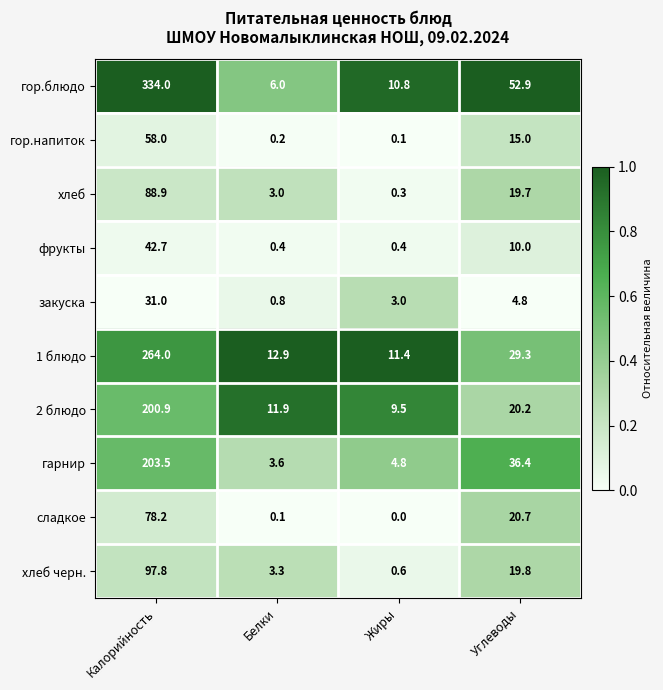

The гор.блюдо series shows 87.1 at Углеводы. True or false?

False